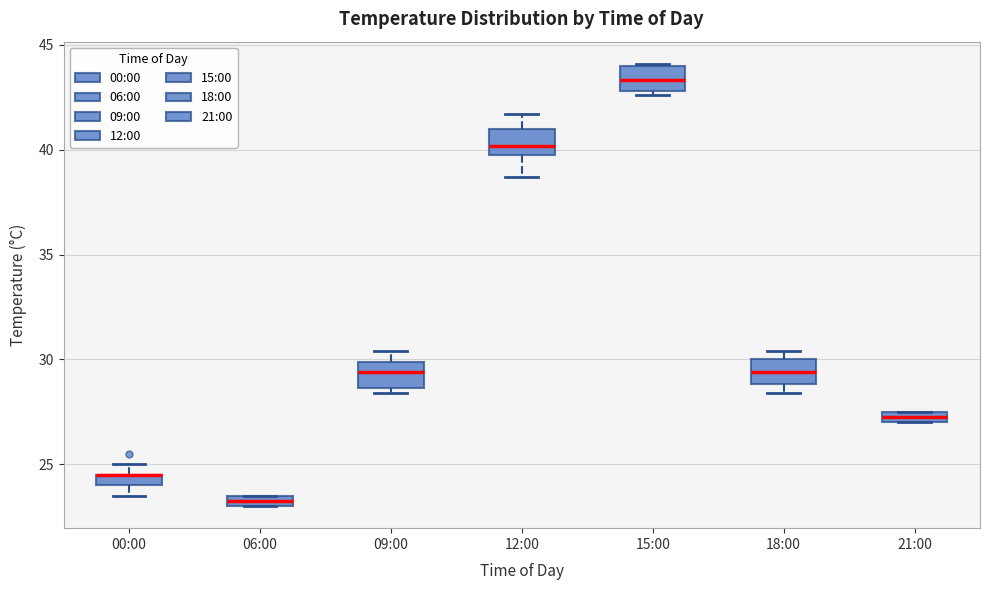

Where is the lower edge of the box for 21:00 on the y-axis? The values are not printed on the chart, so give them approximately, as read against the axis.

27.0